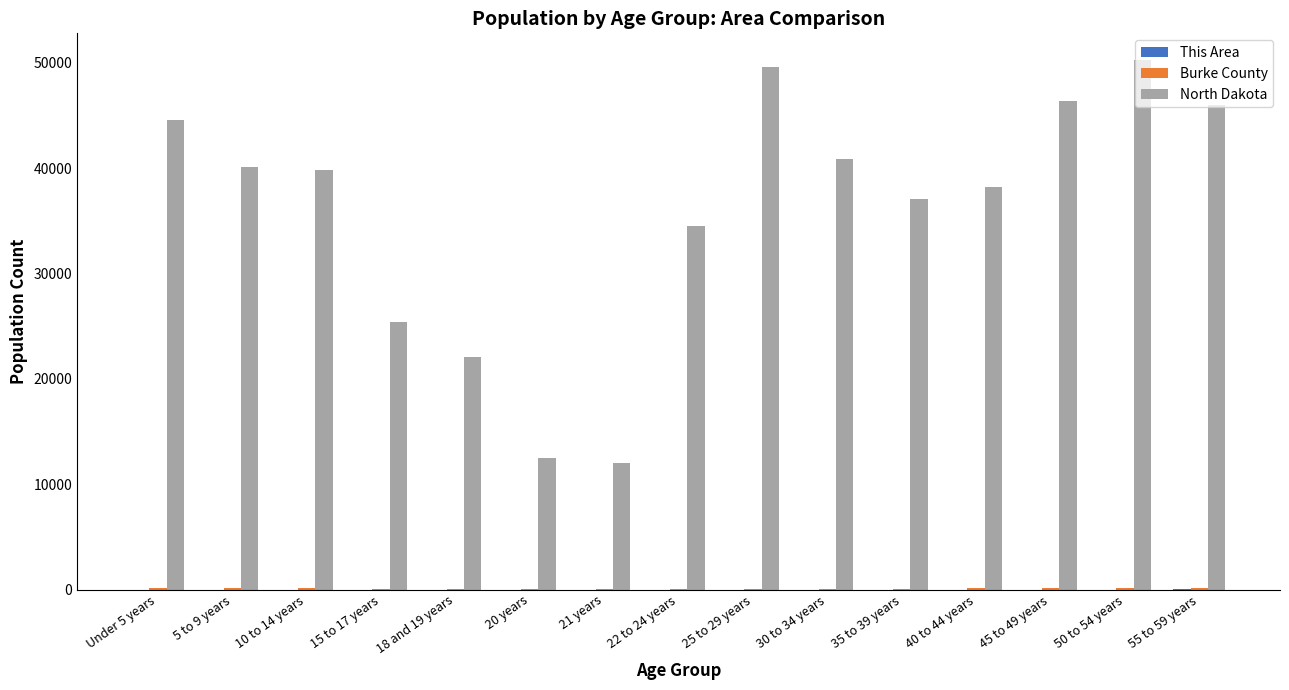

The value of North Dakota at 22 to 24 years is 34465. True or false?

True